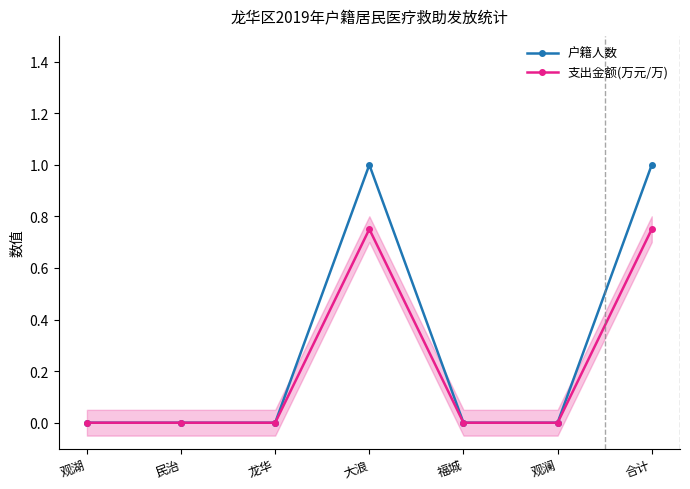

True or false: 户籍人数 and 支出金额(万元/万) cross at least once.

False